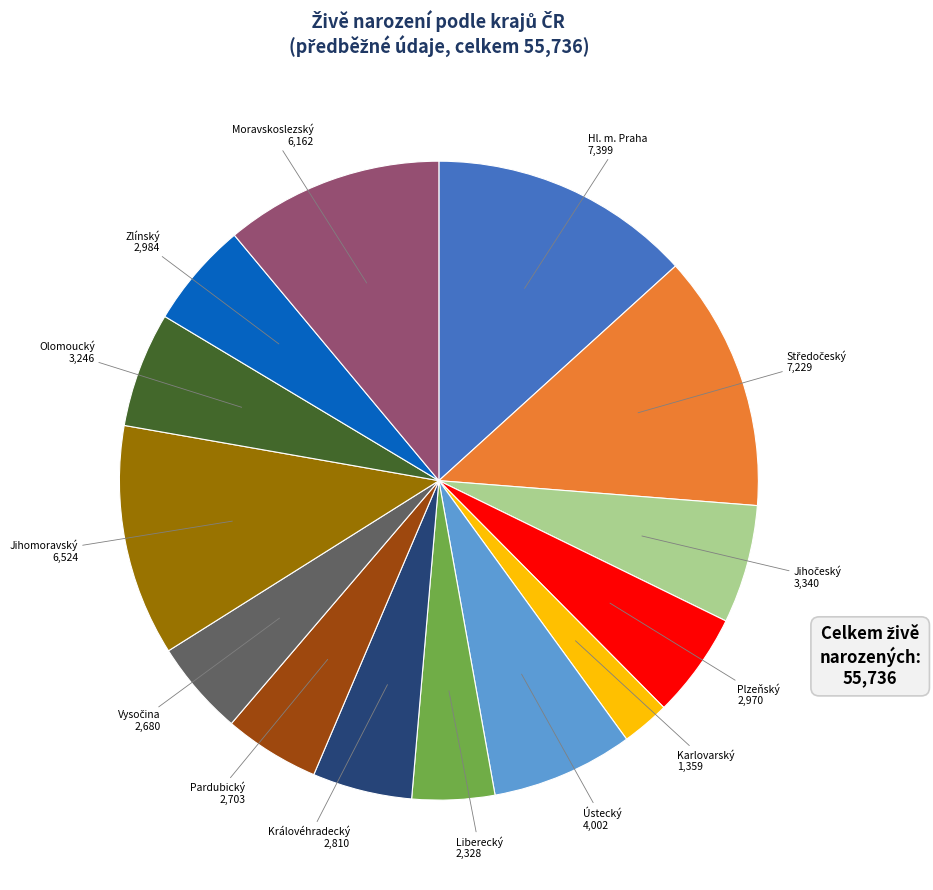

Is there a majority slice in this chart?

No